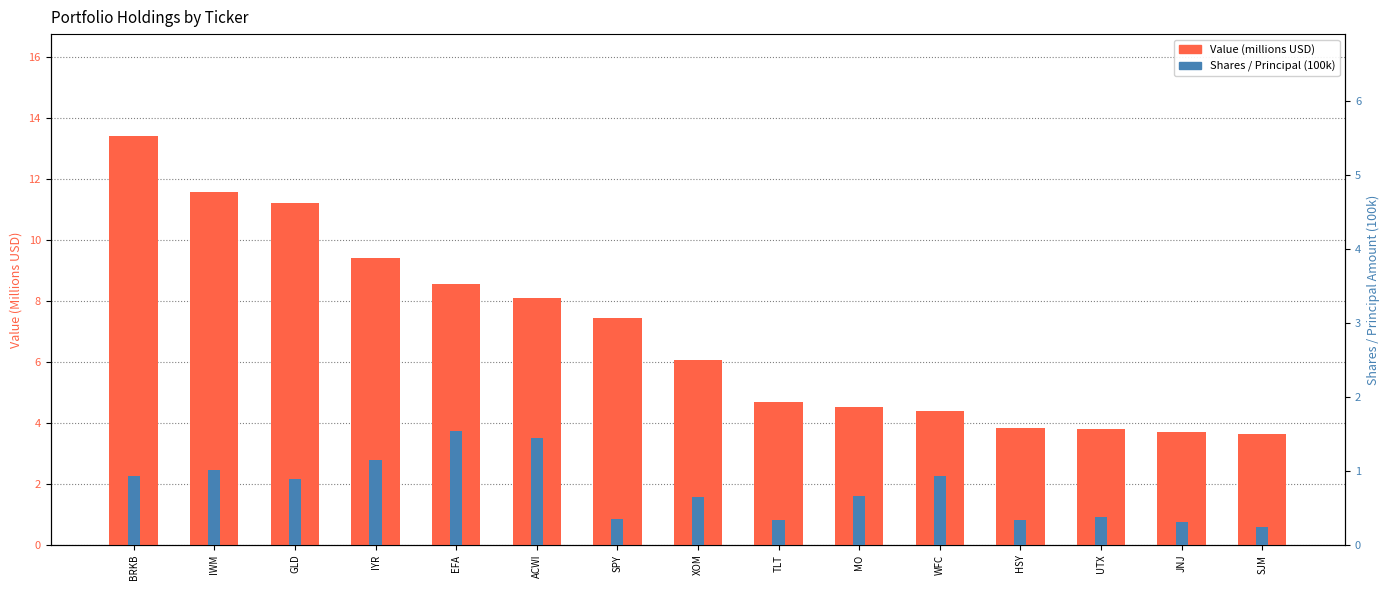

Is the value of Value (millions USD) at XOM greater than the value of Shares (100k) at TLT?

Yes